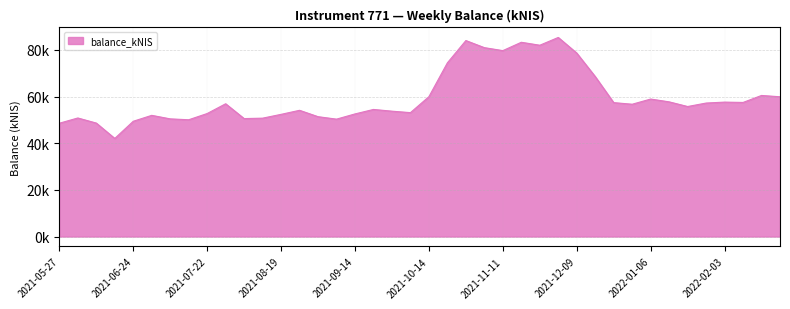

Does the chart have visible grid lines?

Yes